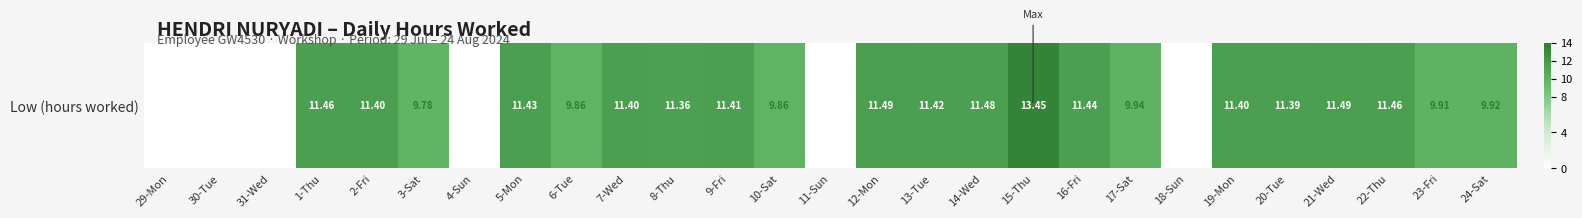

Reading left to right, extract all data points from this chart.

29-Mon=0.0	30-Tue=0.0	31-Wed=0.0	1-Thu=11.5	2-Fri=11.4	3-Sat=9.8	4-Sun=0.0	5-Mon=11.4	6-Tue=9.9	7-Wed=11.4	8-Thu=11.4	9-Fri=11.4	10-Sat=9.9	11-Sun=0.0	12-Mon=11.5	13-Tue=11.4	14-Wed=11.5	15-Thu=13.4	16-Fri=11.4	17-Sat=9.9	18-Sun=0.0	19-Mon=11.4	20-Tue=11.4	21-Wed=11.5	22-Thu=11.5	23-Fri=9.9	24-Sat=9.9